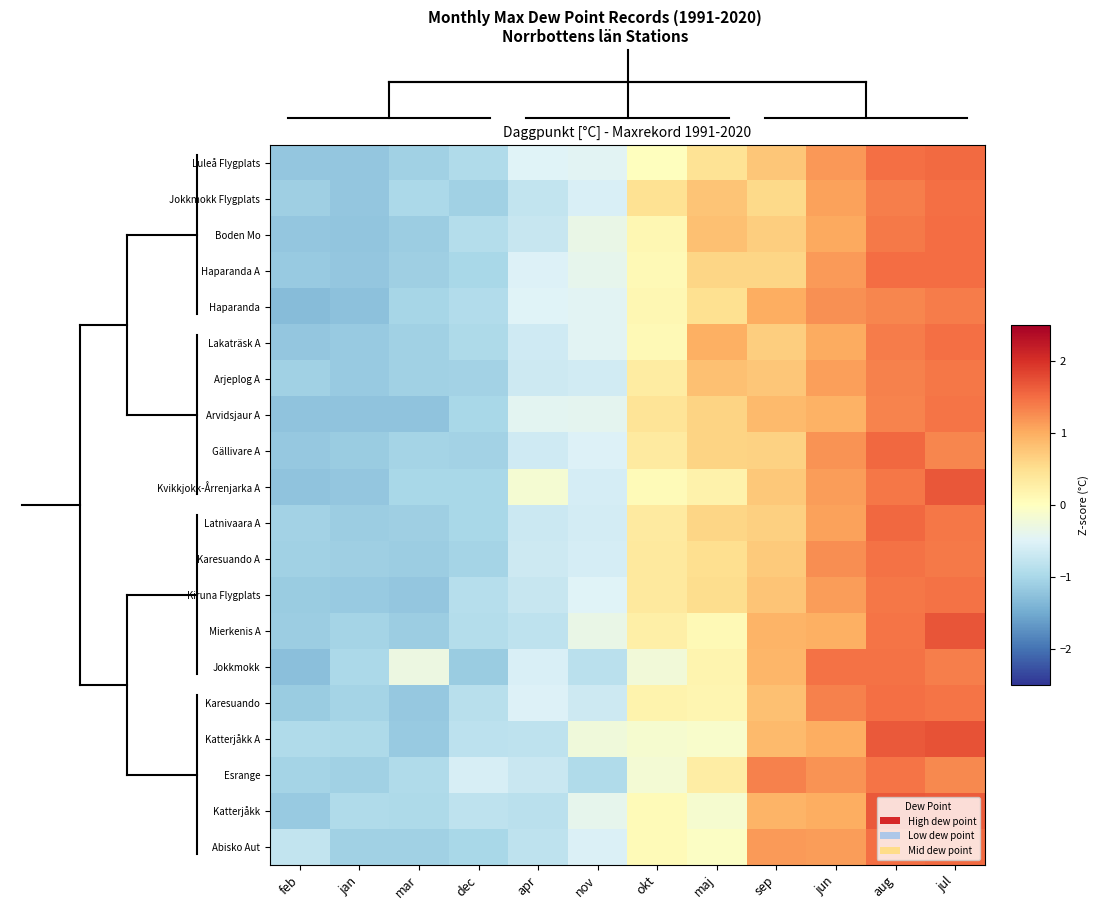

At how many categories does at least one series exceed 0?

6